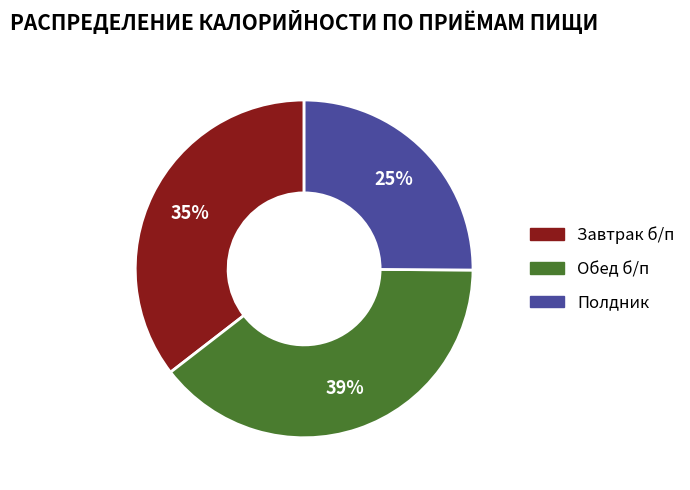

To the nearest percent, what portion does Завтрак б/п represent?

35%